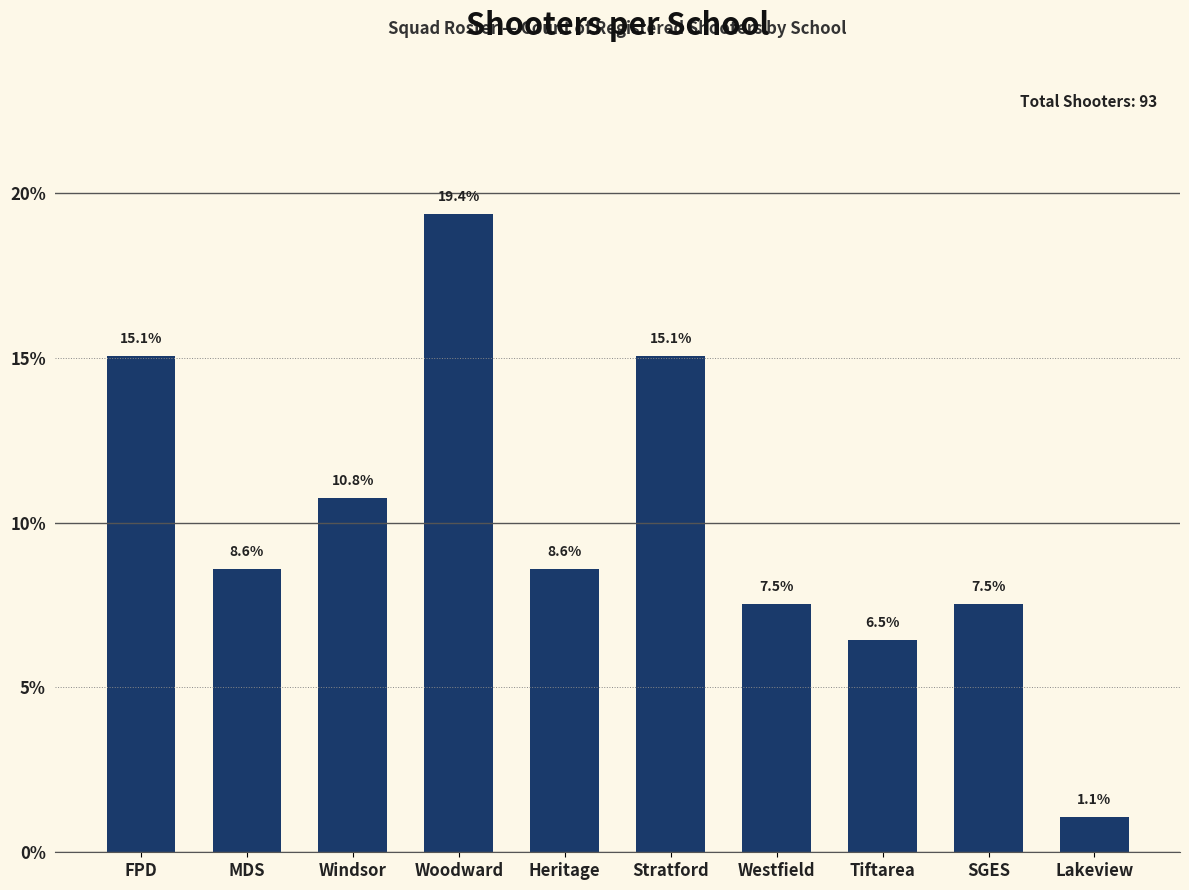

What is the difference between the second highest and minimum values?

14.0